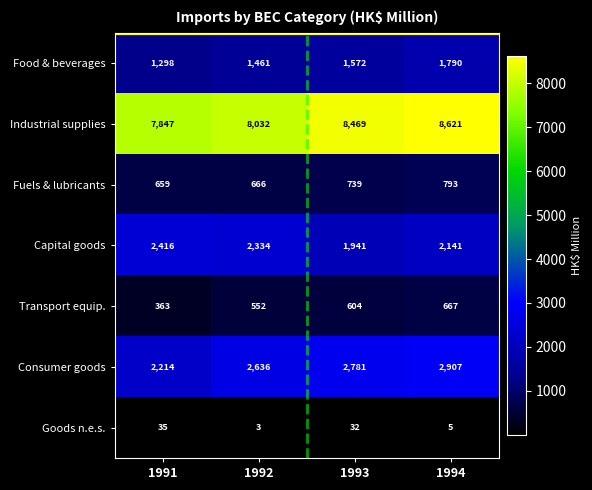

Read the Capital goods value at 1991.

2416